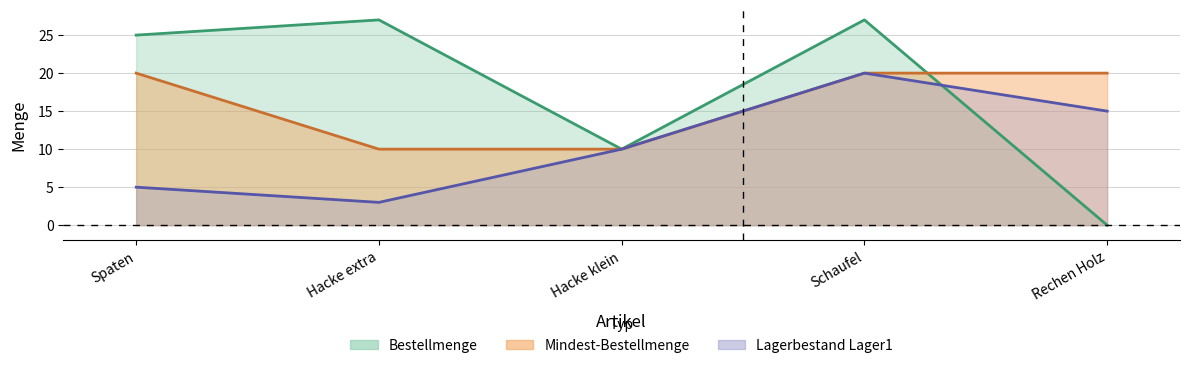

What is the maximum value for Mindest-Bestellmenge?

20